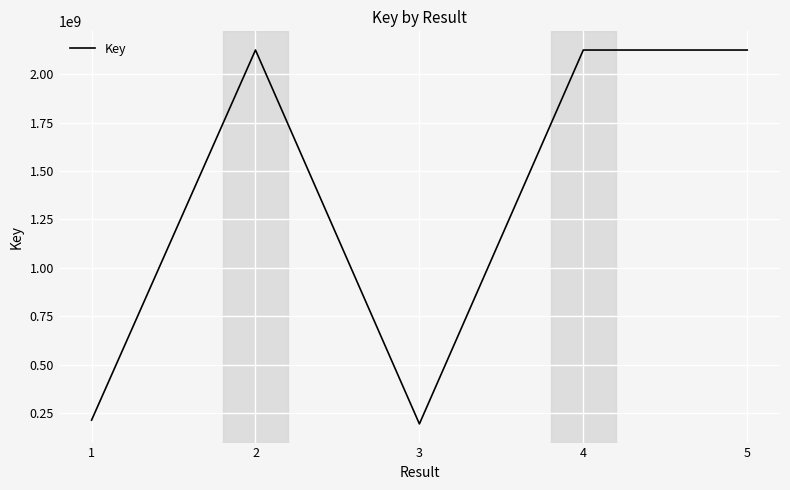

How many interior local valleys (lower than both neighbors) does the data have?

1